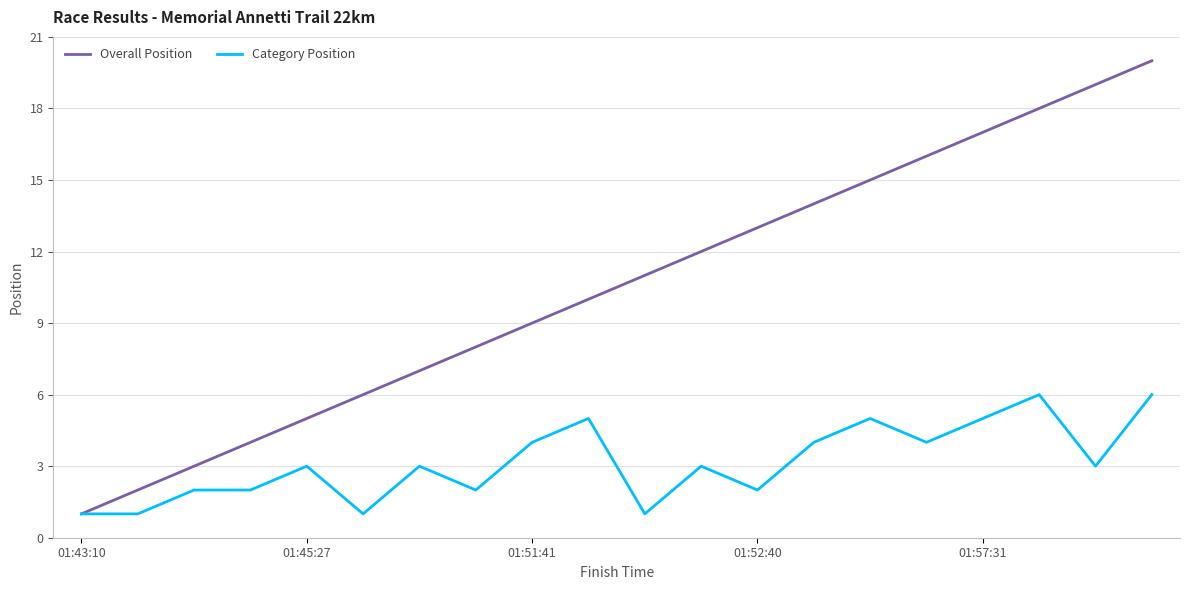

What is the highest value of the Overall Position series?

20